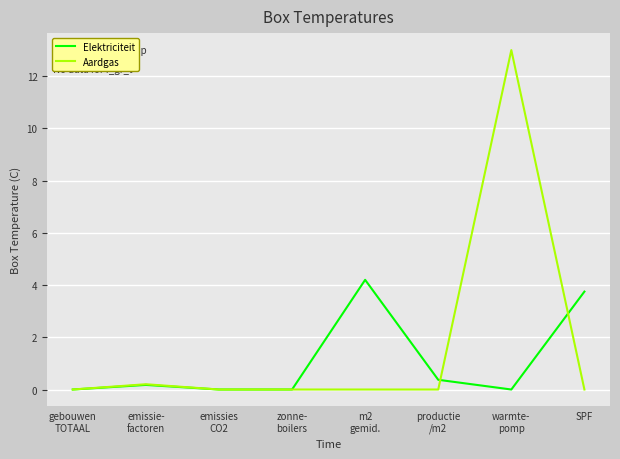

True or false: Elektriciteit has a value of 1.8 at zonne-
boilers.

False